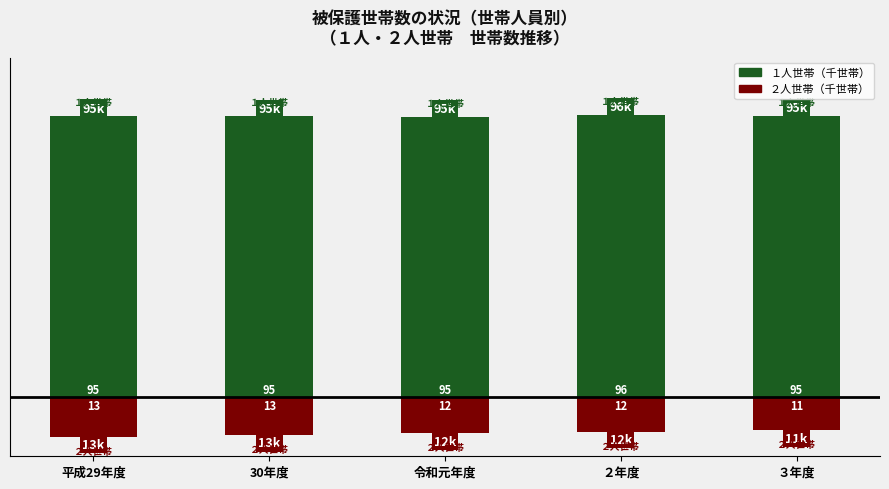

Reading left to right, what are all the values shown in this chart?

1人: 平成29年度=95.3	30年度=95.2	令和元年度=95.0	２年度=95.7	３年度=95.3
2人: 平成29年度=-13.4	30年度=-12.8	令和元年度=-12.1	２年度=-11.7	３年度=-11.2